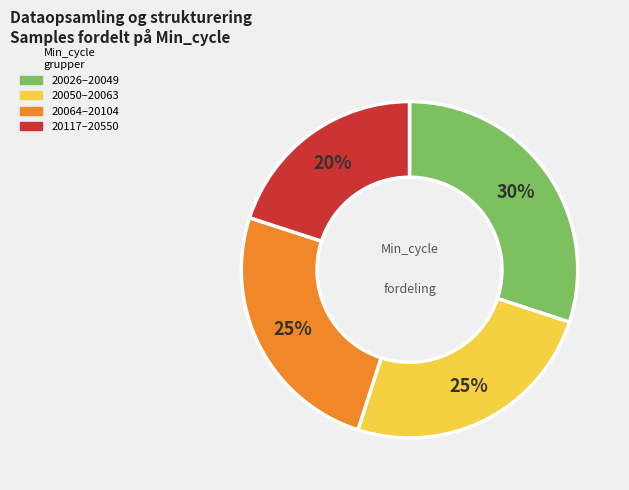

Combined, do 20050–20063 and 20117–20550 account for over 50%?

No